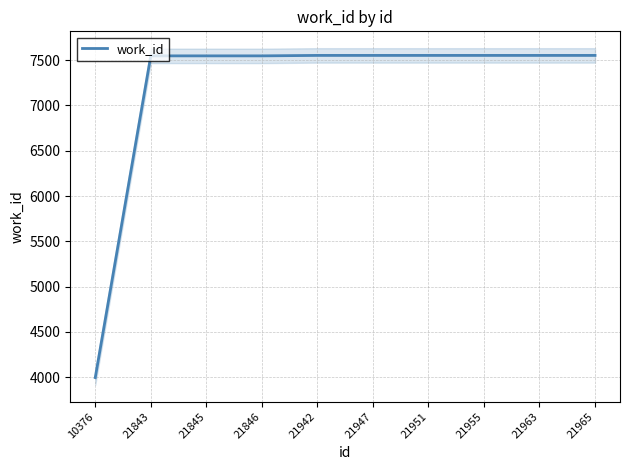

The value at 21955 is 7553. True or false?

True